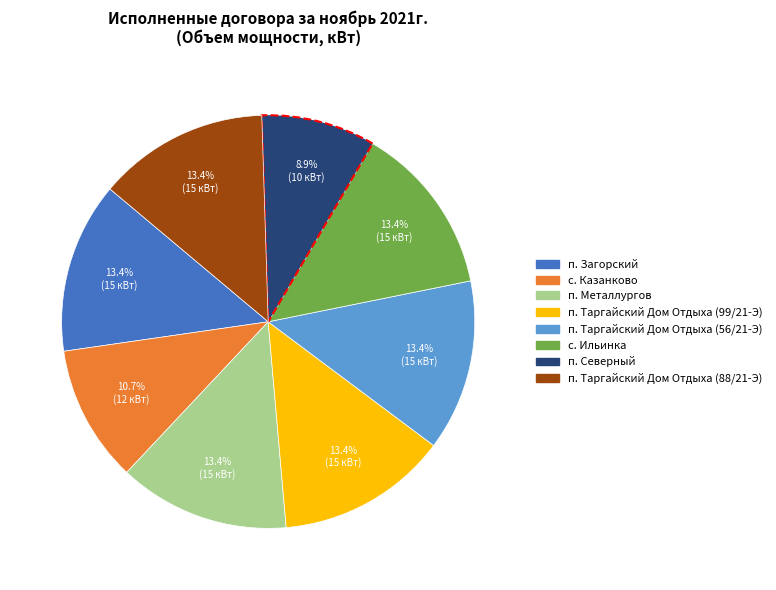

Combined, do п. Таргайский Дом Отдыха (88/21-Э) and п. Таргайский Дом Отдыха (99/21-Э) account for over 50%?

No